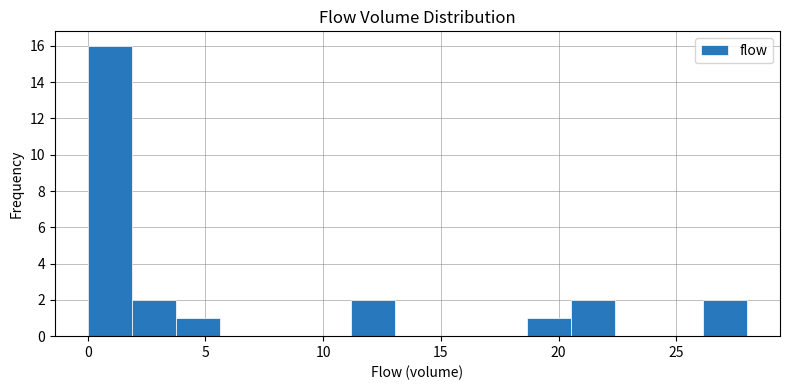

Read against the x-axis, roughly where is the centre of the tallest bar?

1.0